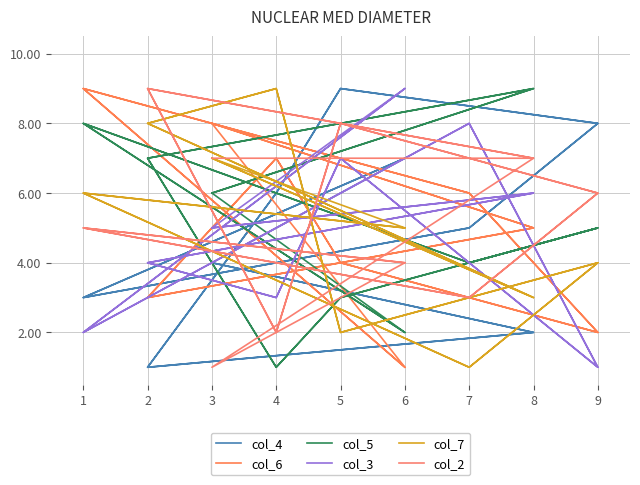

How many interior local peaks does the col_6 series have?

5